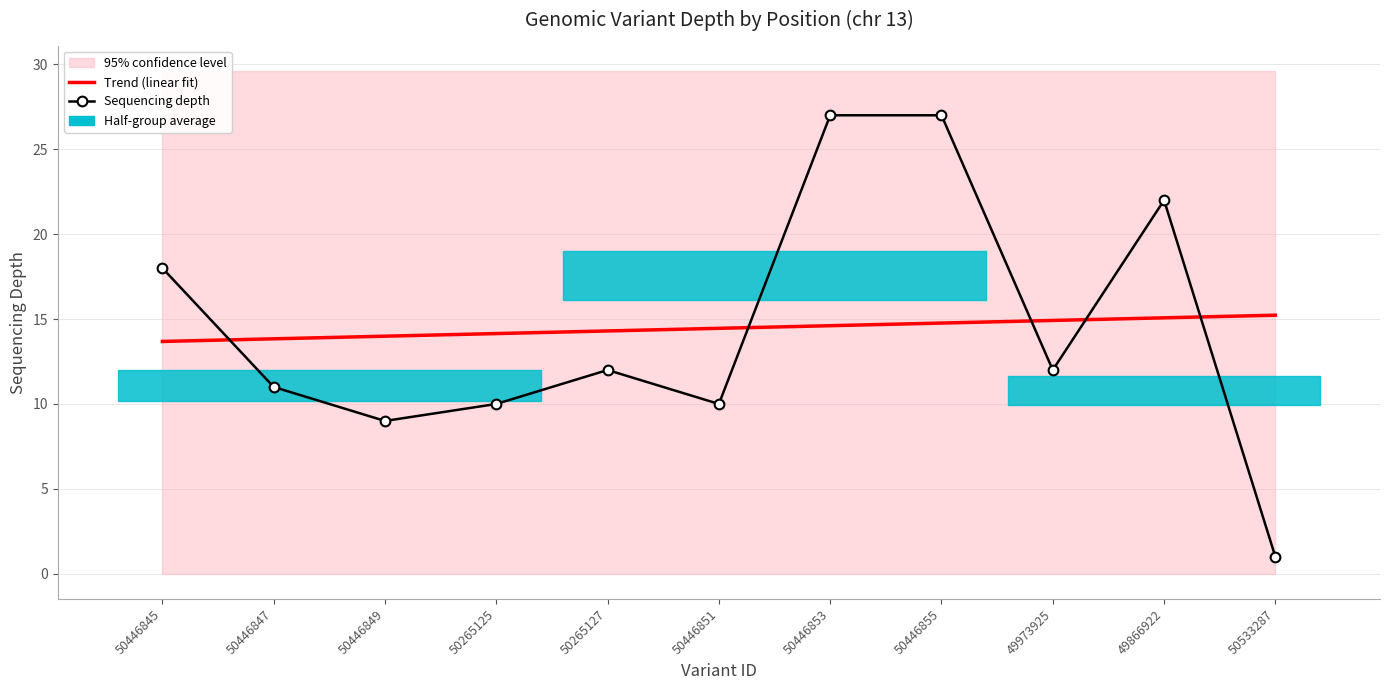

What is the total value across all series at 50446849?

23.0